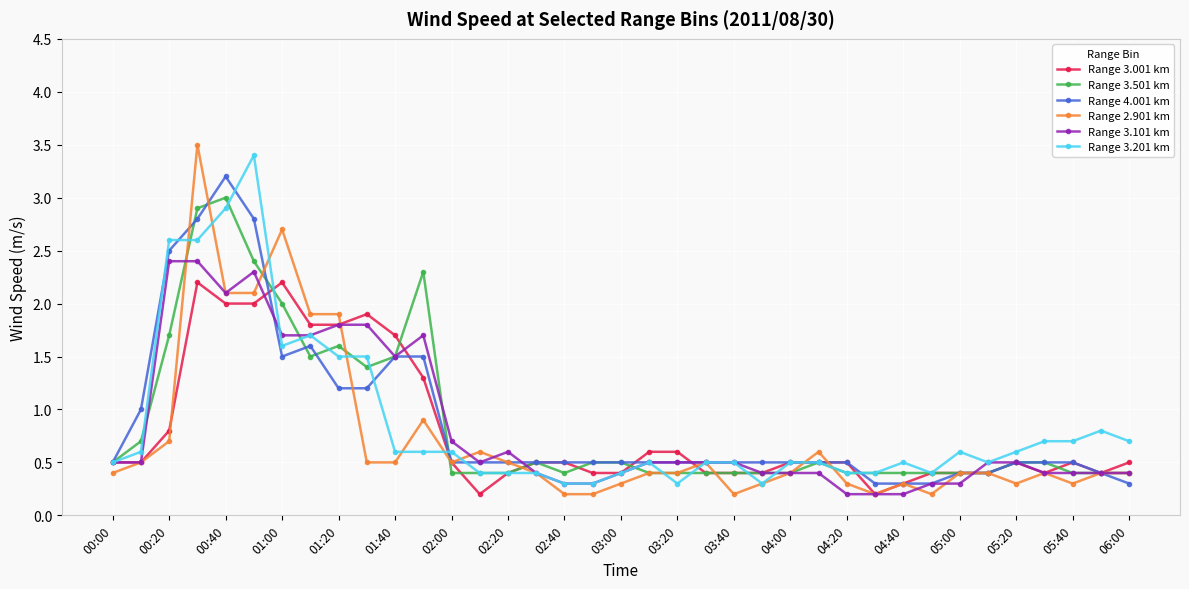

What is the value of the Range 4.001 km point at the 29th from the left?

0.3